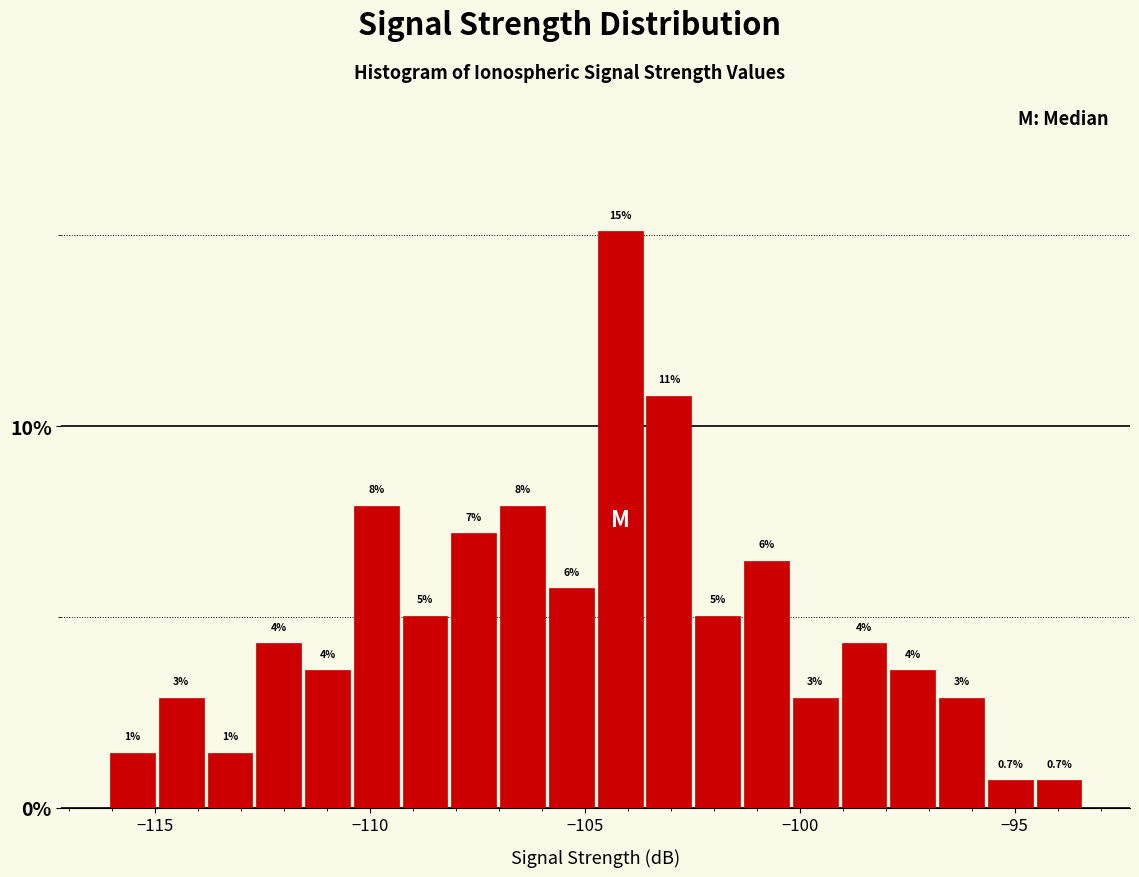

Around what value on the x-axis is the tallest bar? Give the approximate position of its centre, as read against the axis.

-104.0